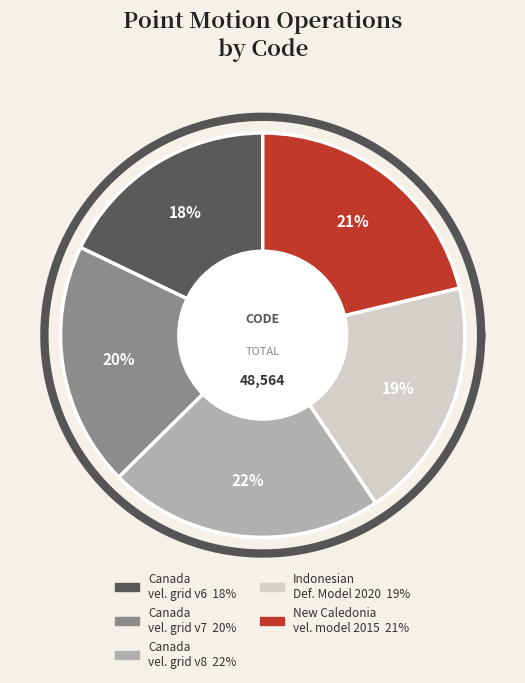

Does New Caledonia velocity model 2015 represent more than half of the total?

No